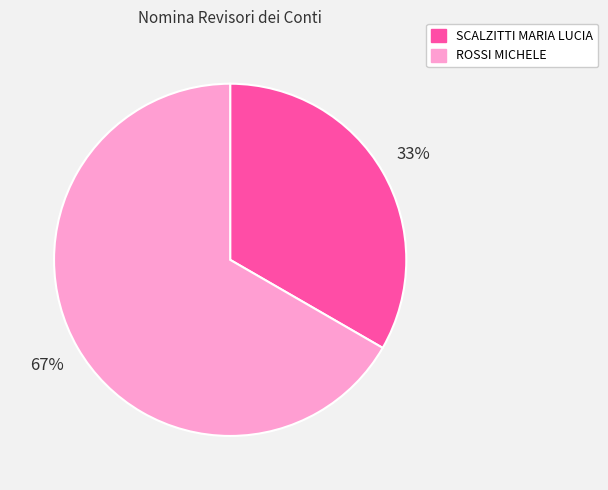

To the nearest percent, what is the average slice percentage?

50%